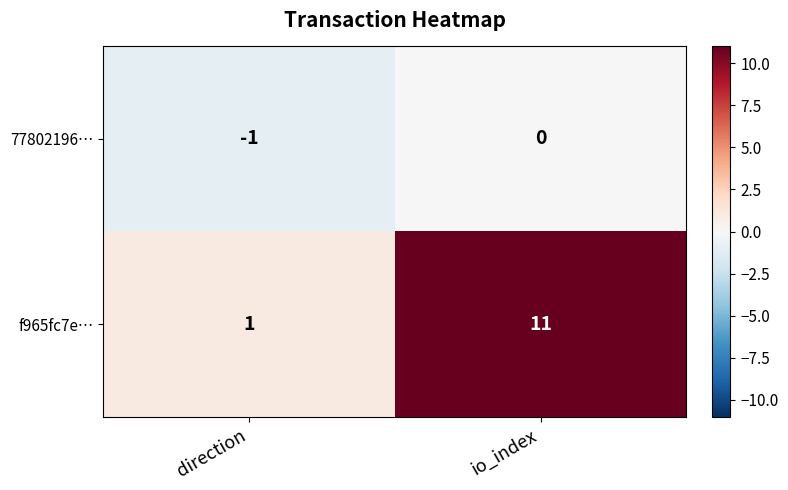

What is the spread (max minus min) of values at direction?

2